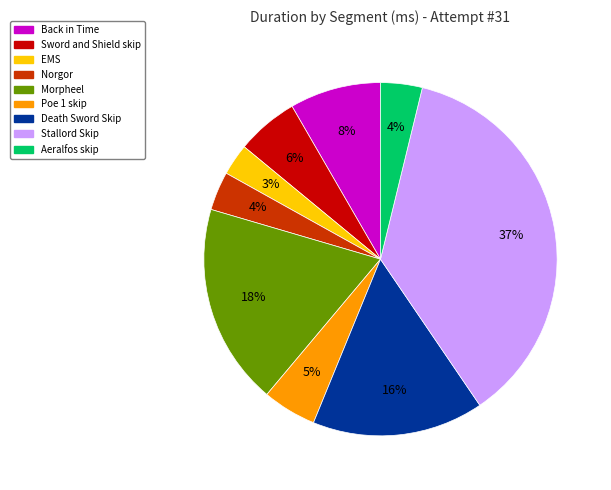

Is there a majority slice in this chart?

No